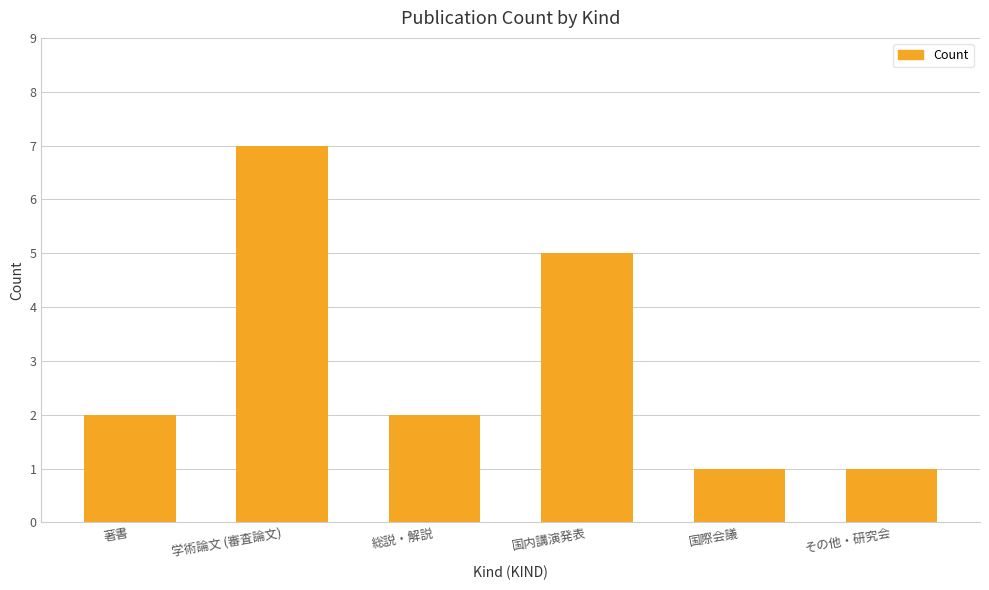

Count the number of categories in the chart.

6